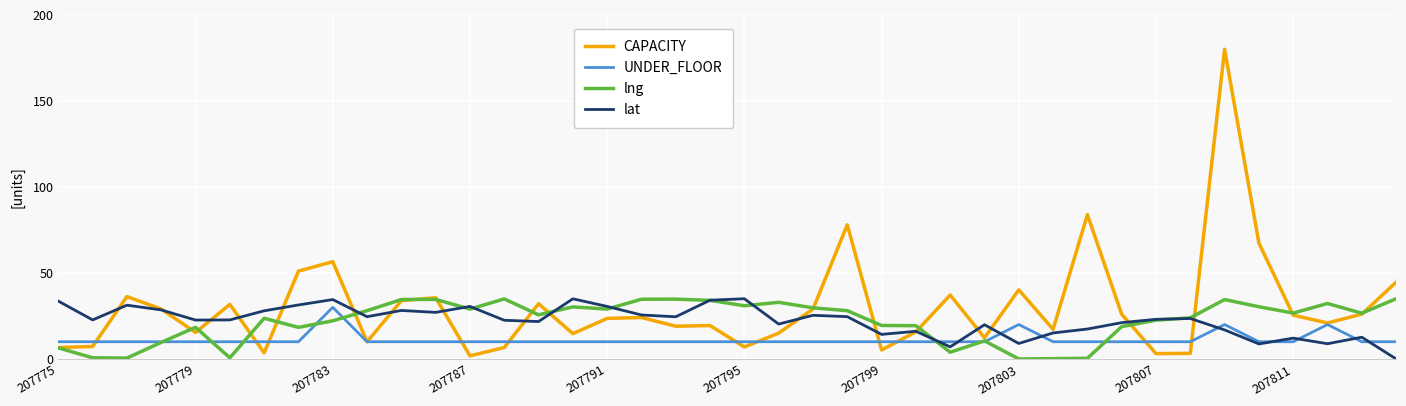

Which series has the widest spread of values?

CAPACITY